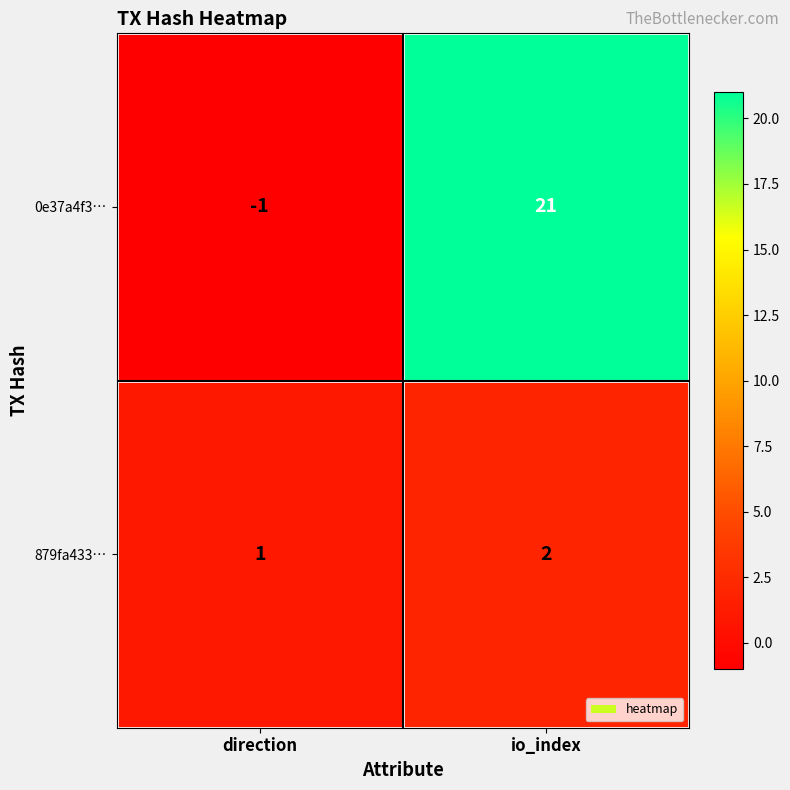

Which category has the lowest value across all series?

direction